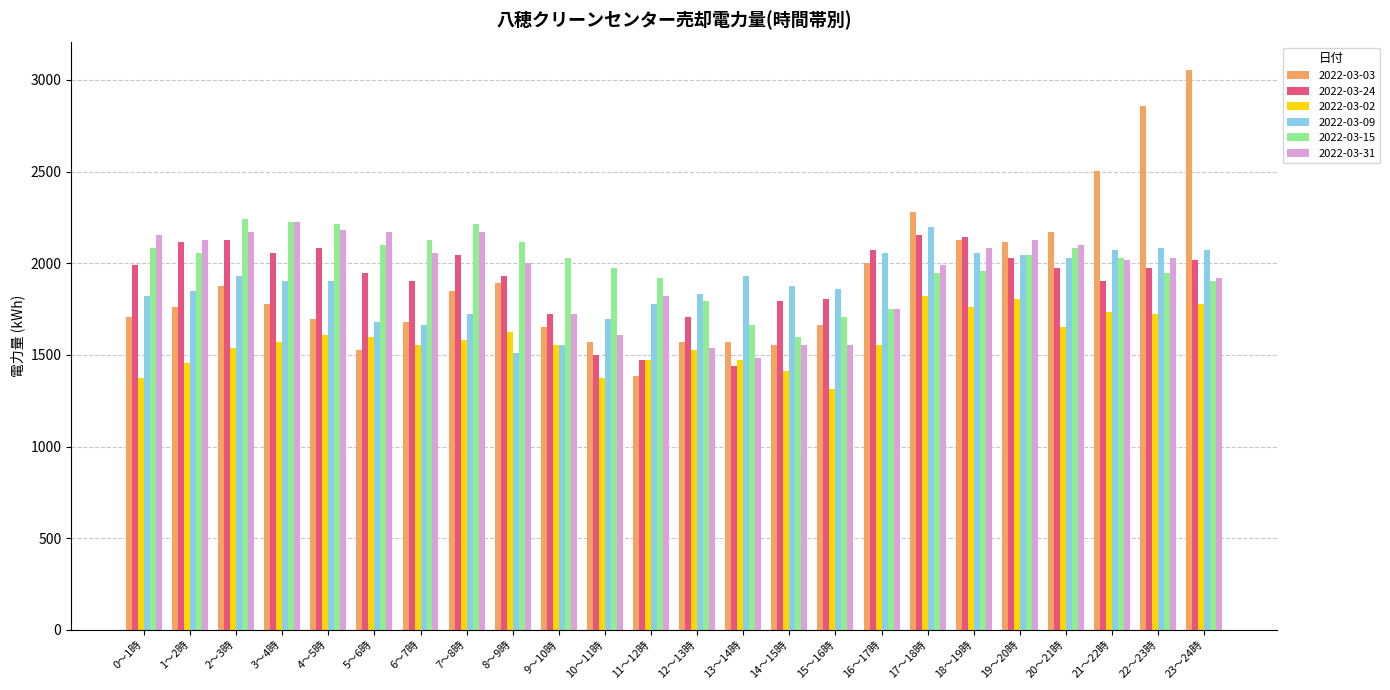

What is the difference between the 2022-03-31 values at 10～11時 and 7～8時?

560